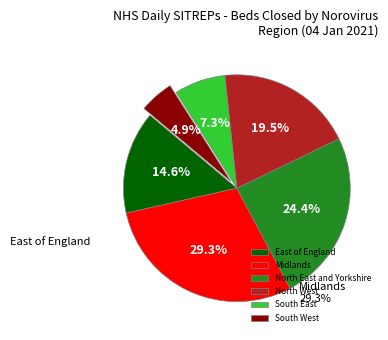

Do South East and East of England together represent more than half of the pie?

No